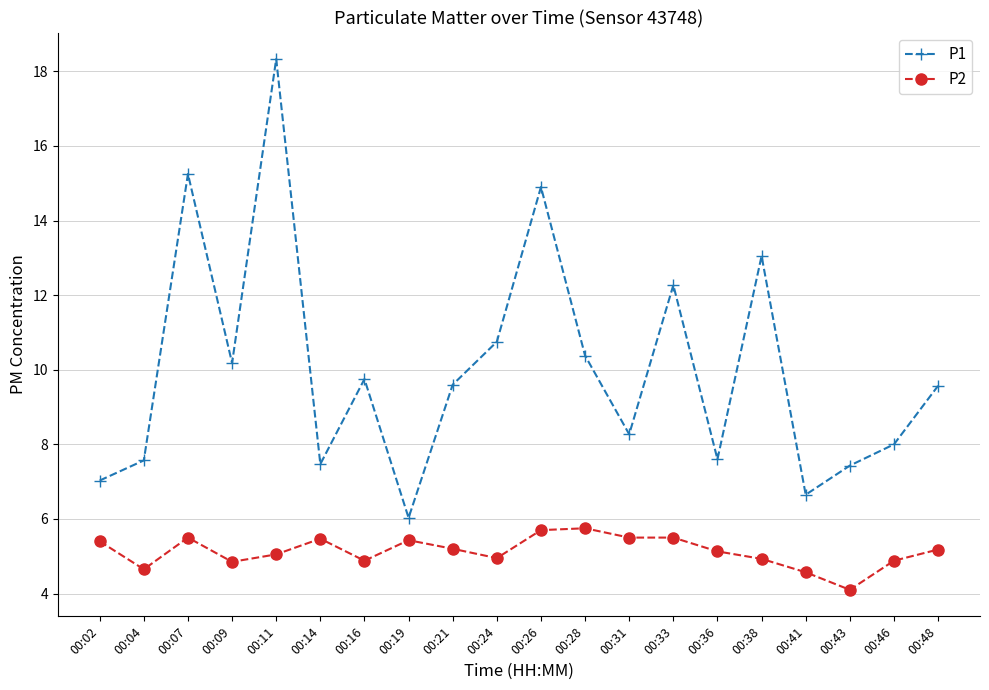

Where does the P1 series first go above 9?

00:07